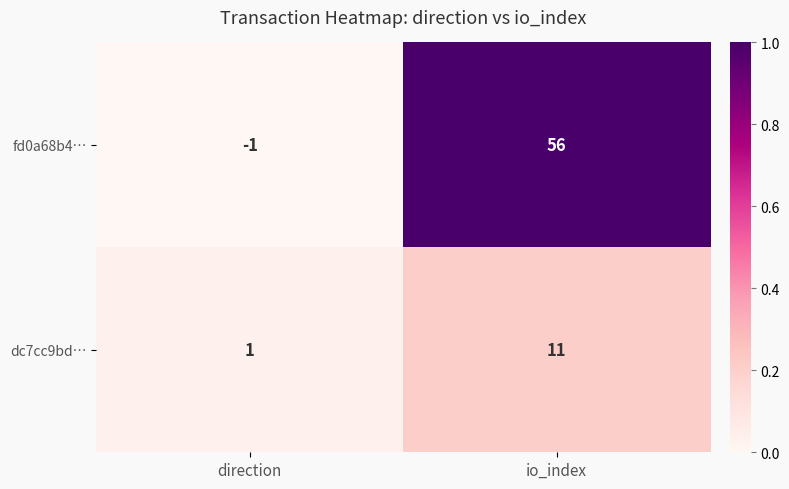

How many values in the dc7cc9bd… series are below 11?

1